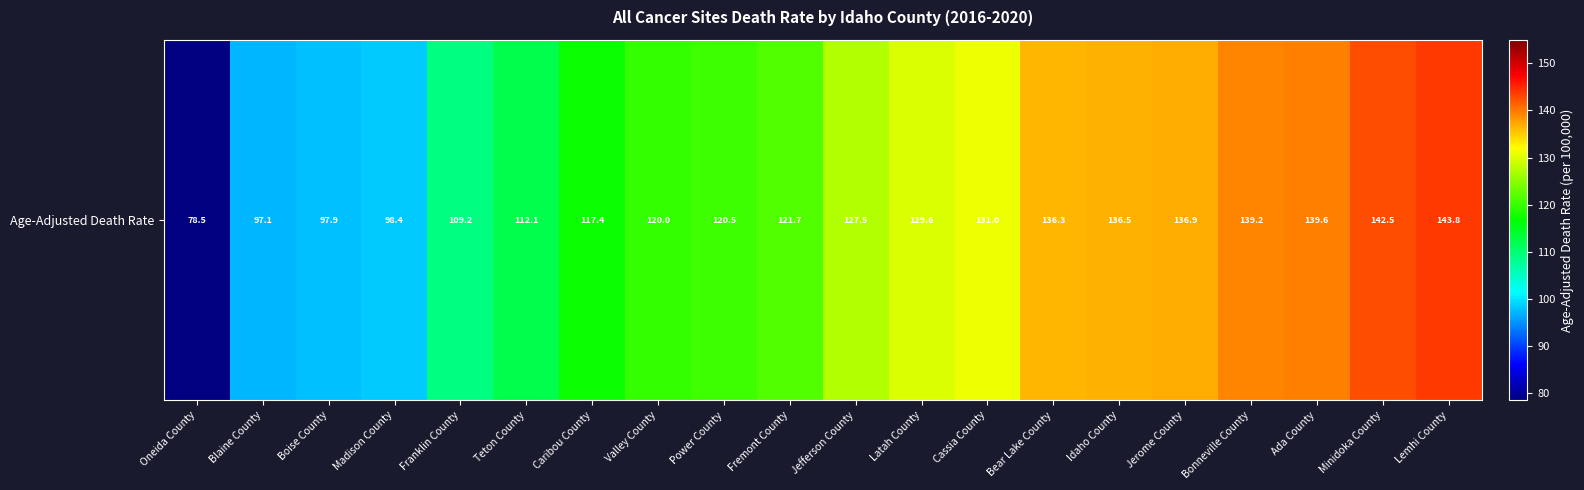

What is the change in value from Teton County to Valley County?

+7.9